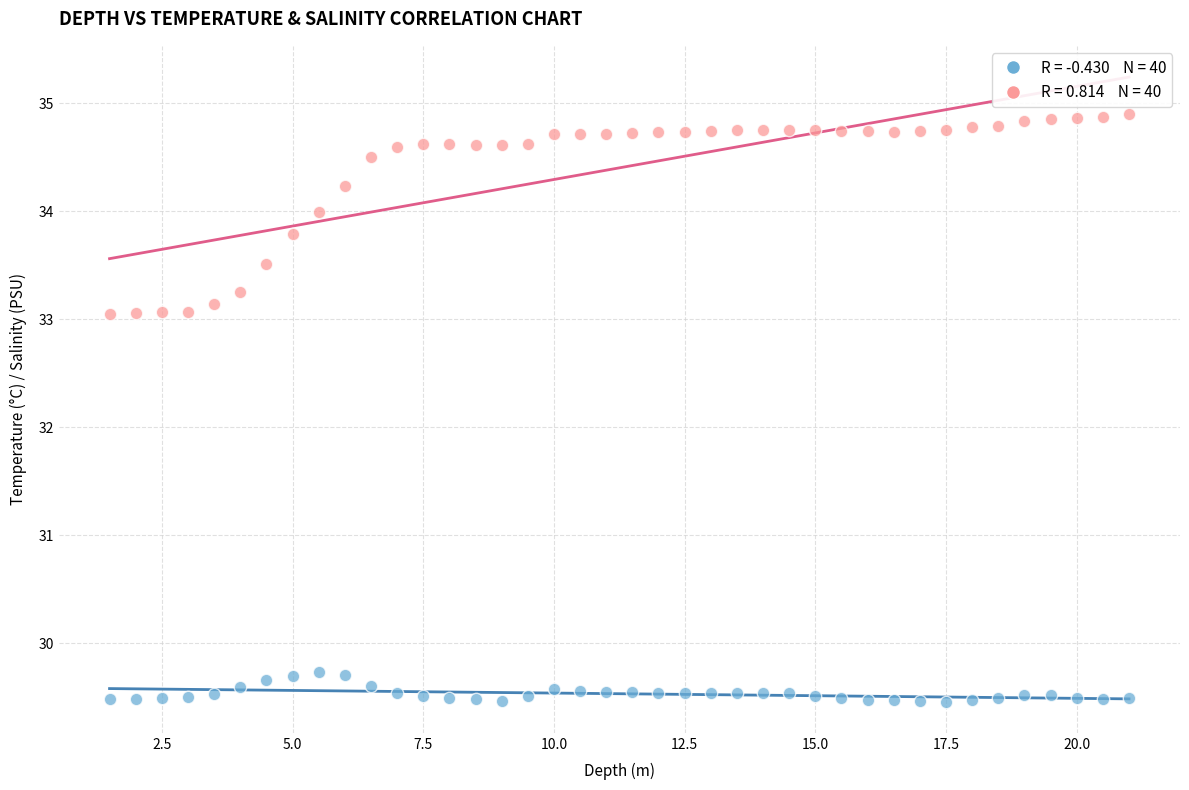

Across all data points, what is the range of X values (max minus min)?

19.5